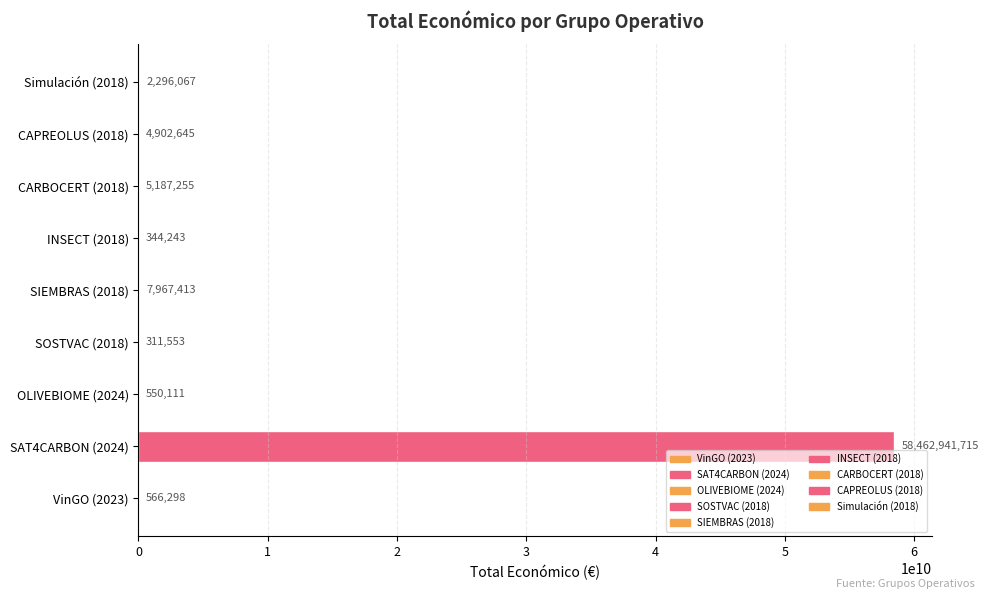

At which category does the chart reach its peak across all series?

SAT4CARBON (2024)